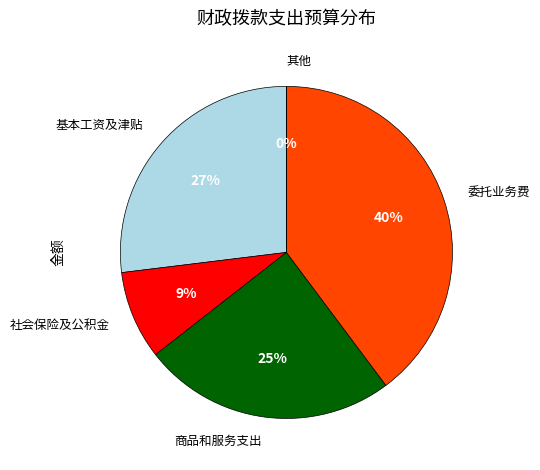

True or false: 委托业务费 accounts for 51% of the total.

False